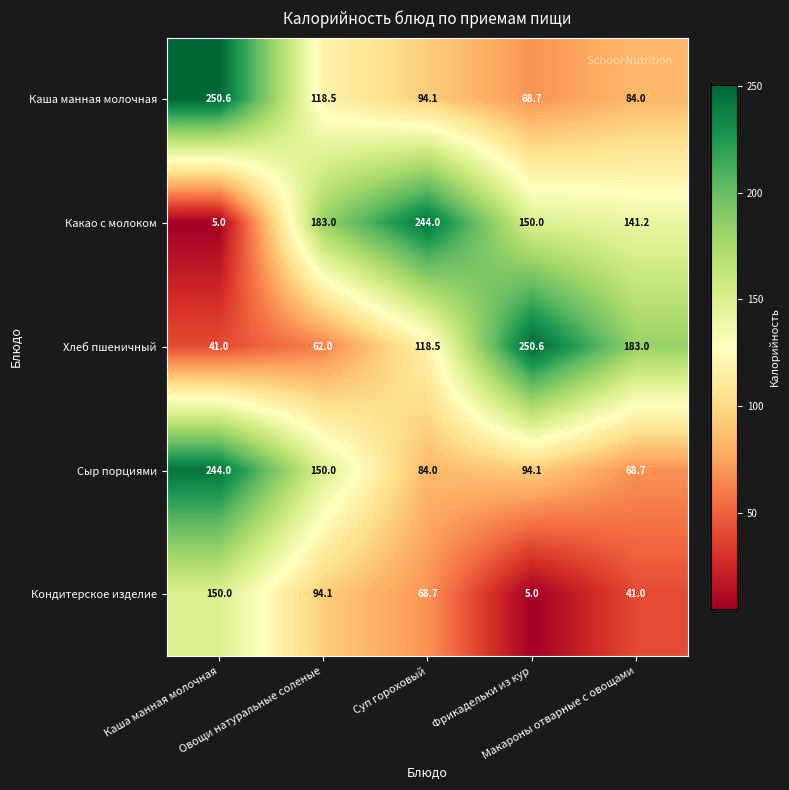

At Макароны отварные с овощами, list the series in order from largest to smallest.

Хлеб пшеничный, Какао с молоком, Каша манная молочная, Сыр порциями, Кондитерское изделие